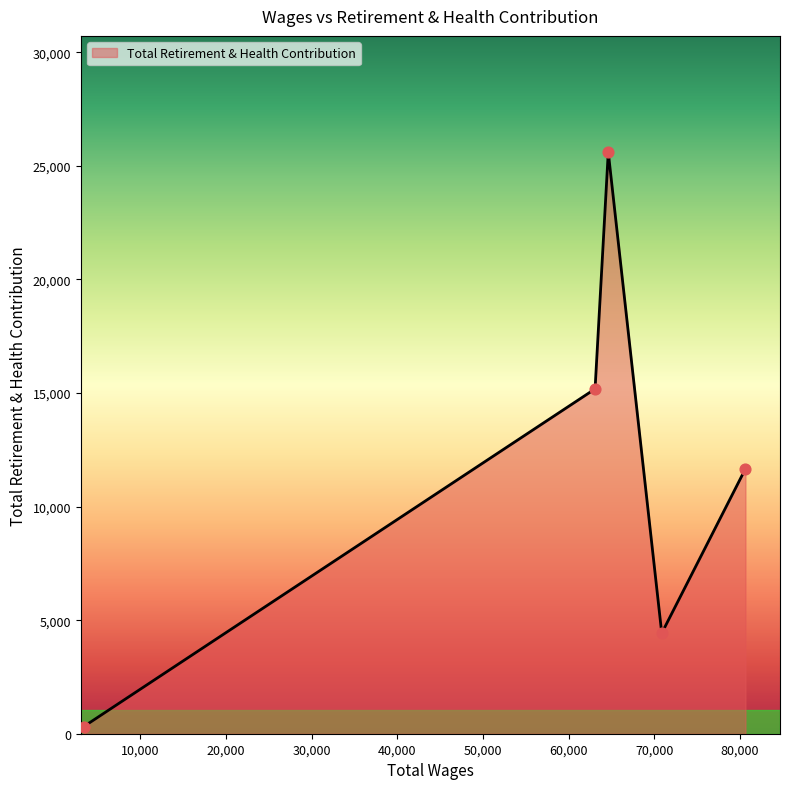

What is the maximum value shown in the chart?

25603